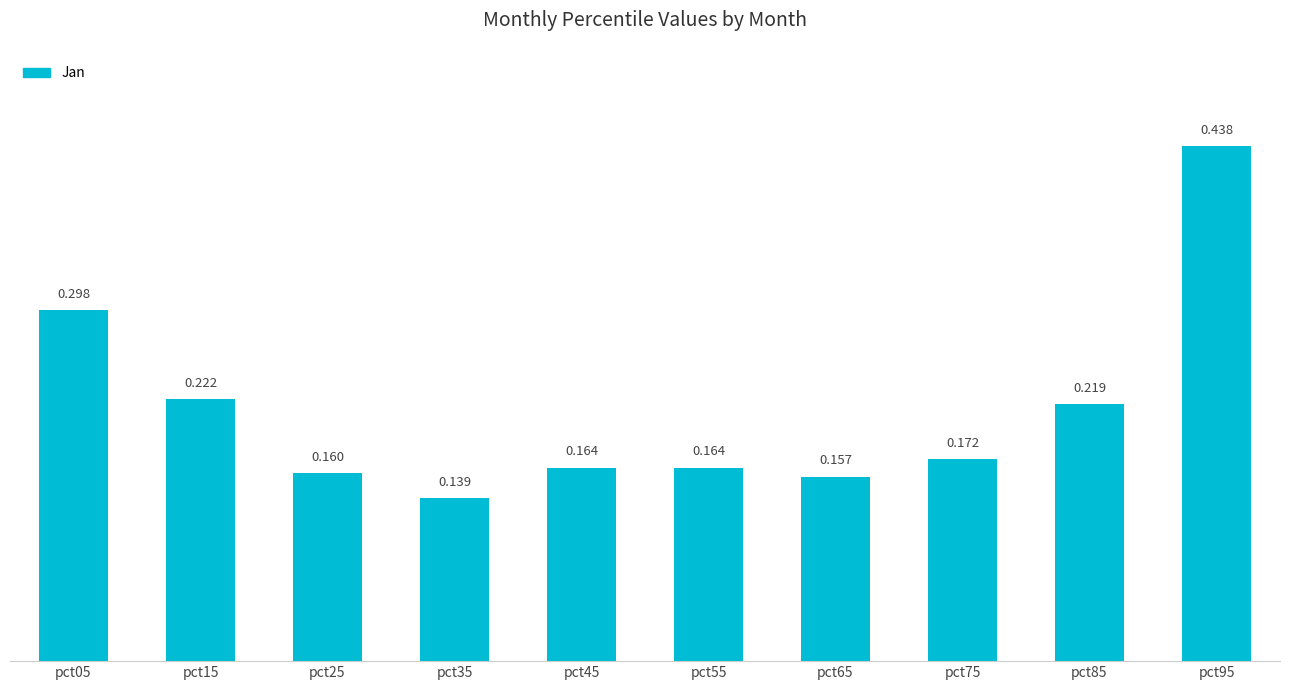

Which label corresponds to the largest value in the chart?

pct95